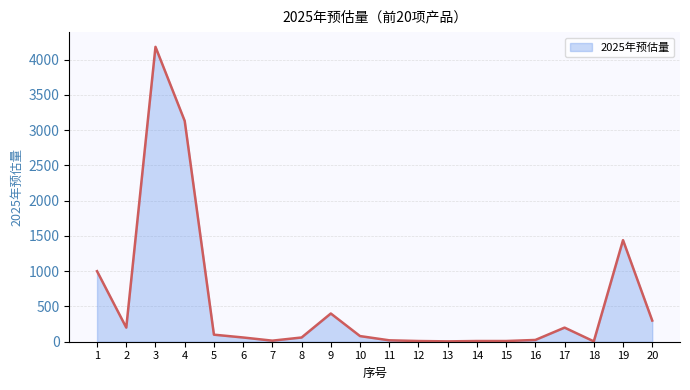

Which has a higher value, 10 or 16?

10